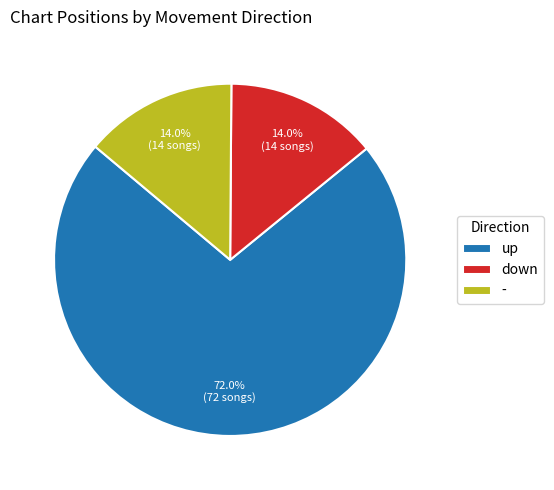

Combined, do down and up account for over 50%?

Yes